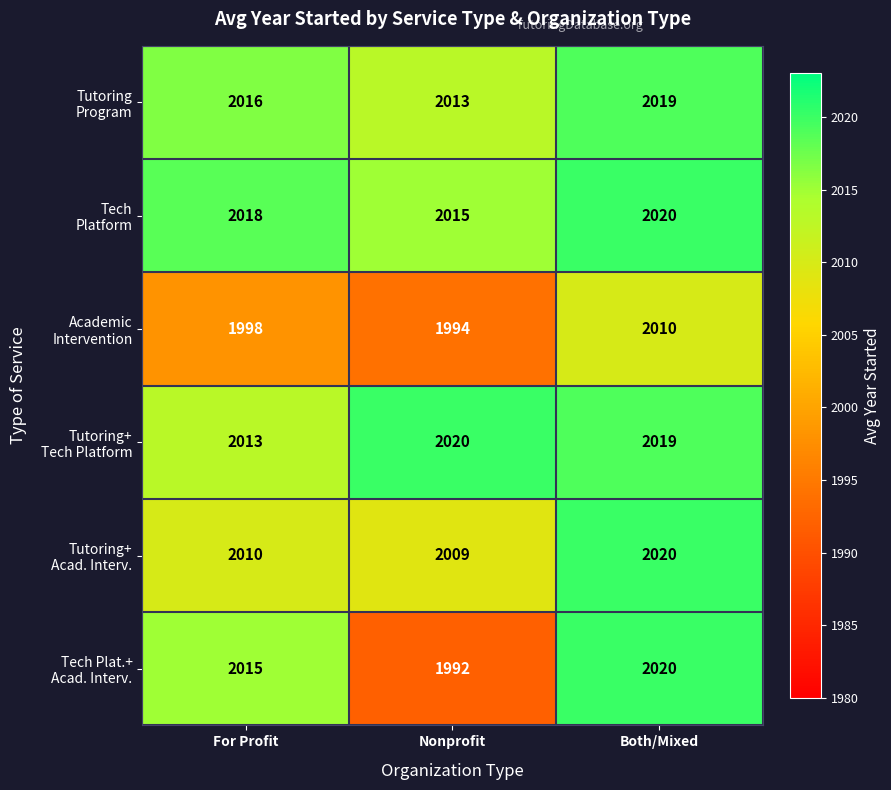

What is the total value across all series at Both/Mixed?

12108